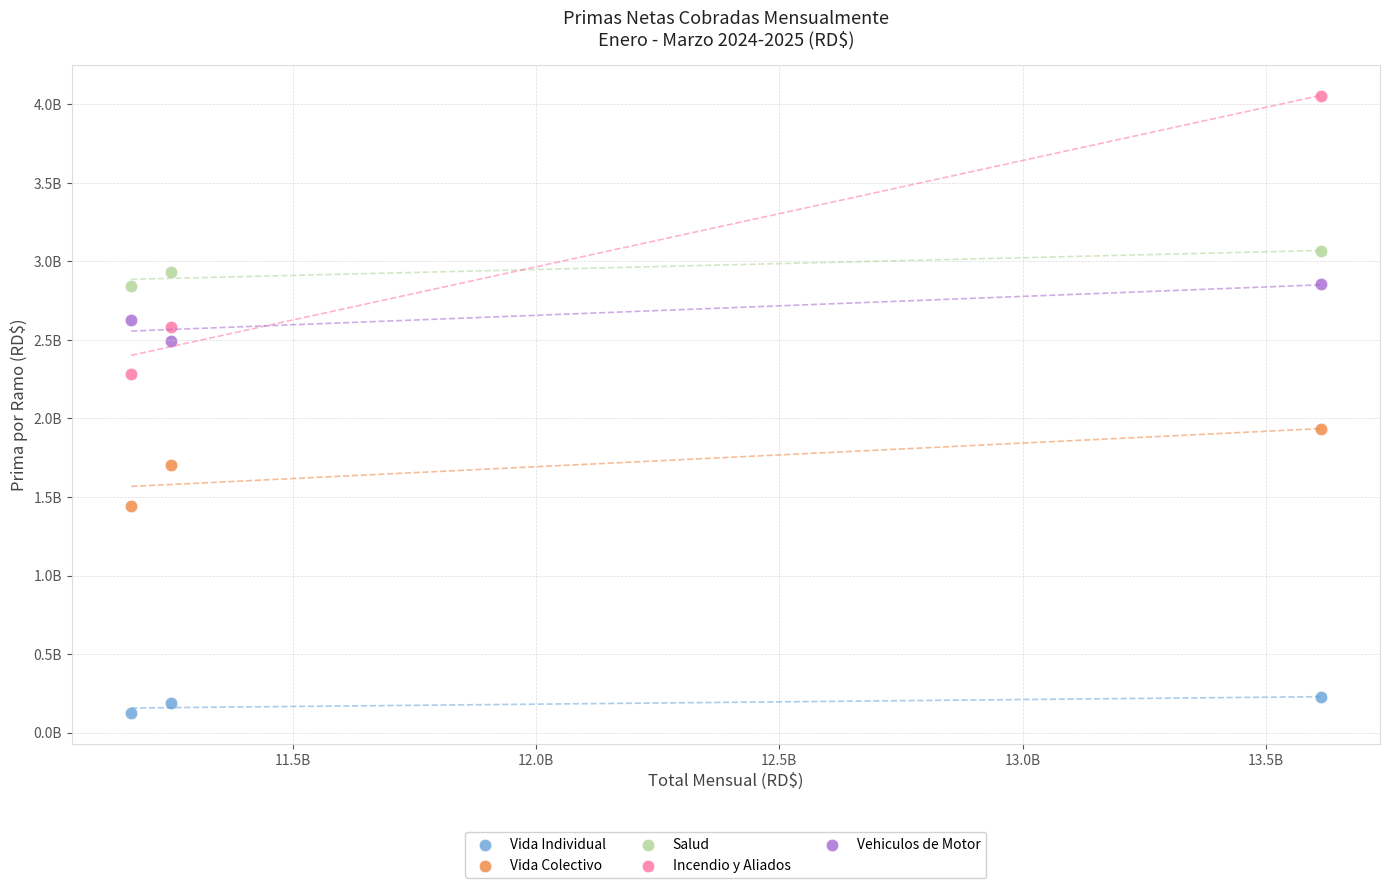

What are all the series names shown in the legend?

Vida Individual, Vida Colectivo, Salud, Incendio y Aliados, Vehiculos de Motor